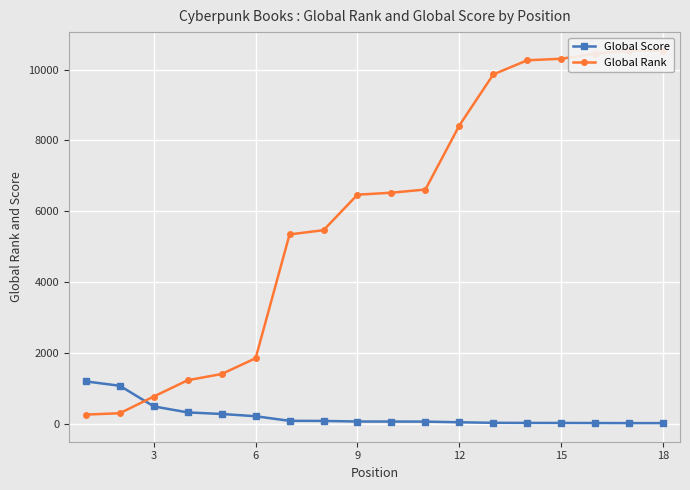

True or false: Global Rank has more than 2 points higher than both neighbors.

False